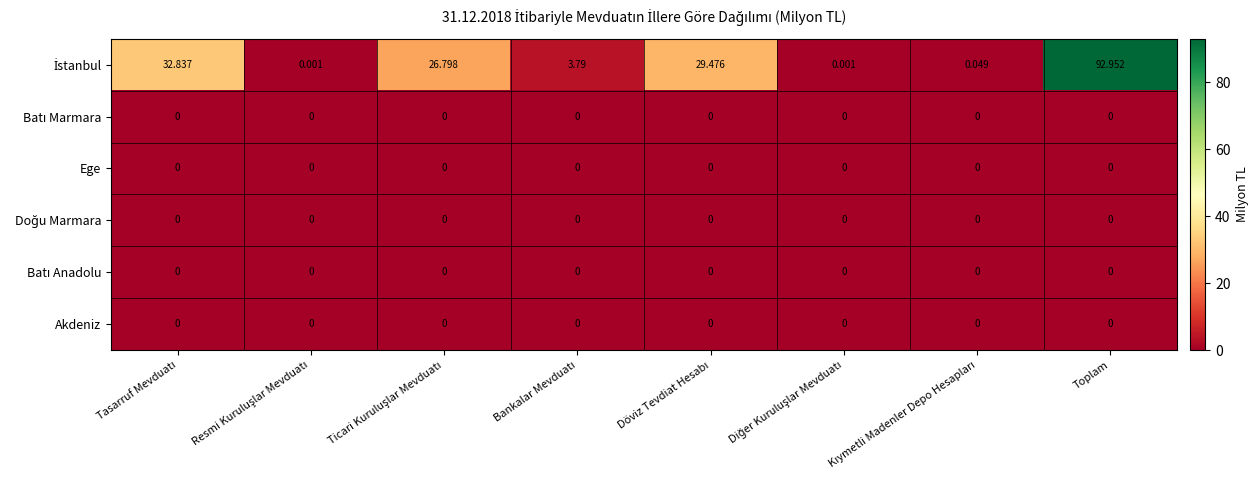

At which category is the sum across all series the highest?

Toplam